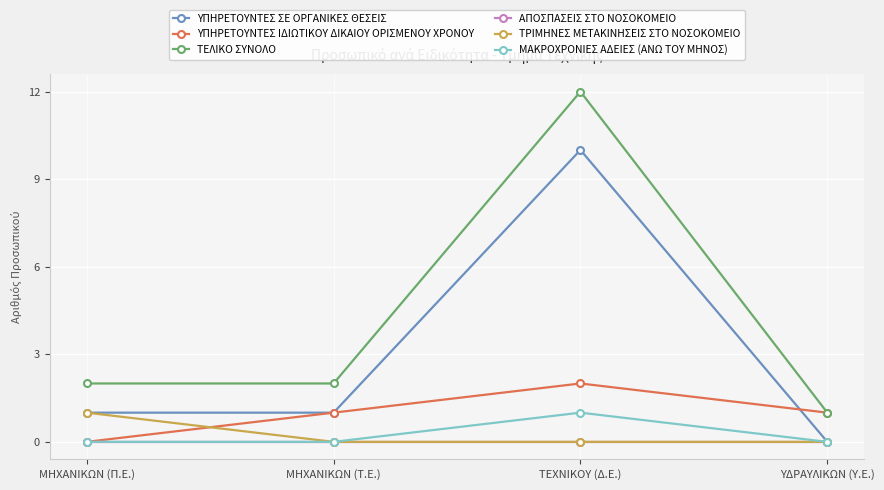

Count the number of data series in this chart.

6